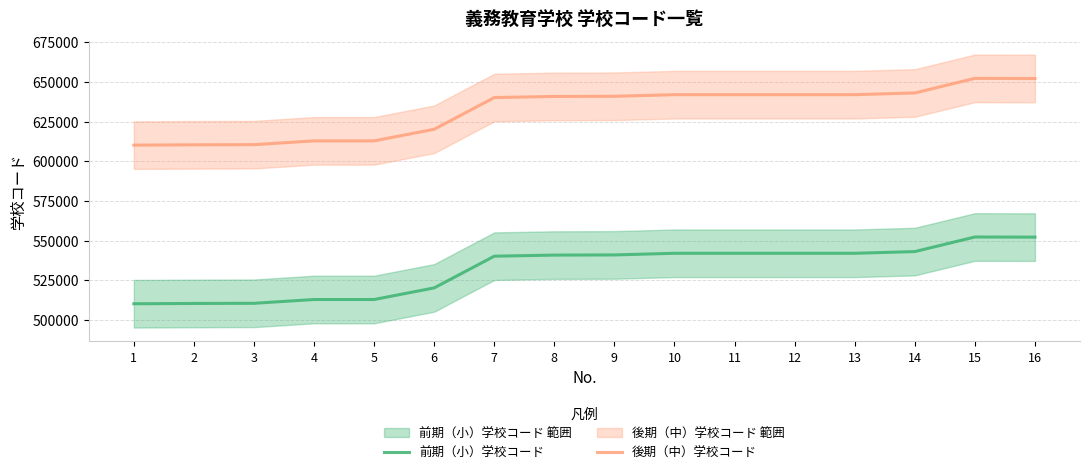

How many series are shown in this chart?

2